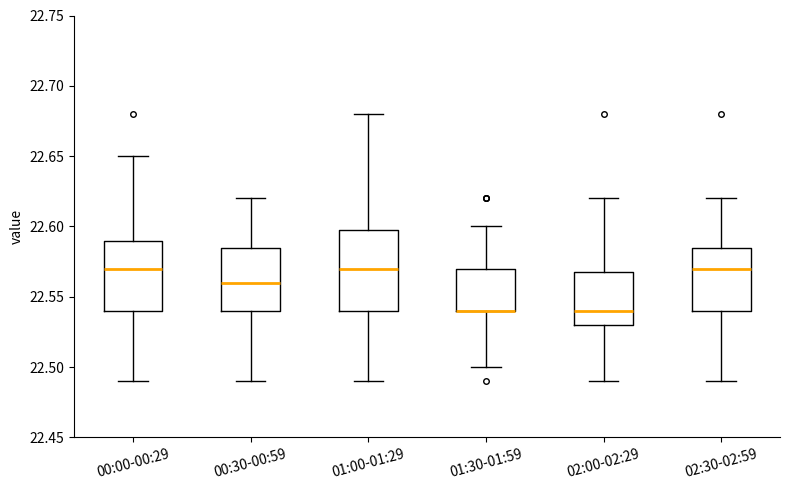

Where is the upper edge of the box for 01:00-01:29 on the y-axis? The values are not printed on the chart, so give them approximately, as read against the axis.

22.600